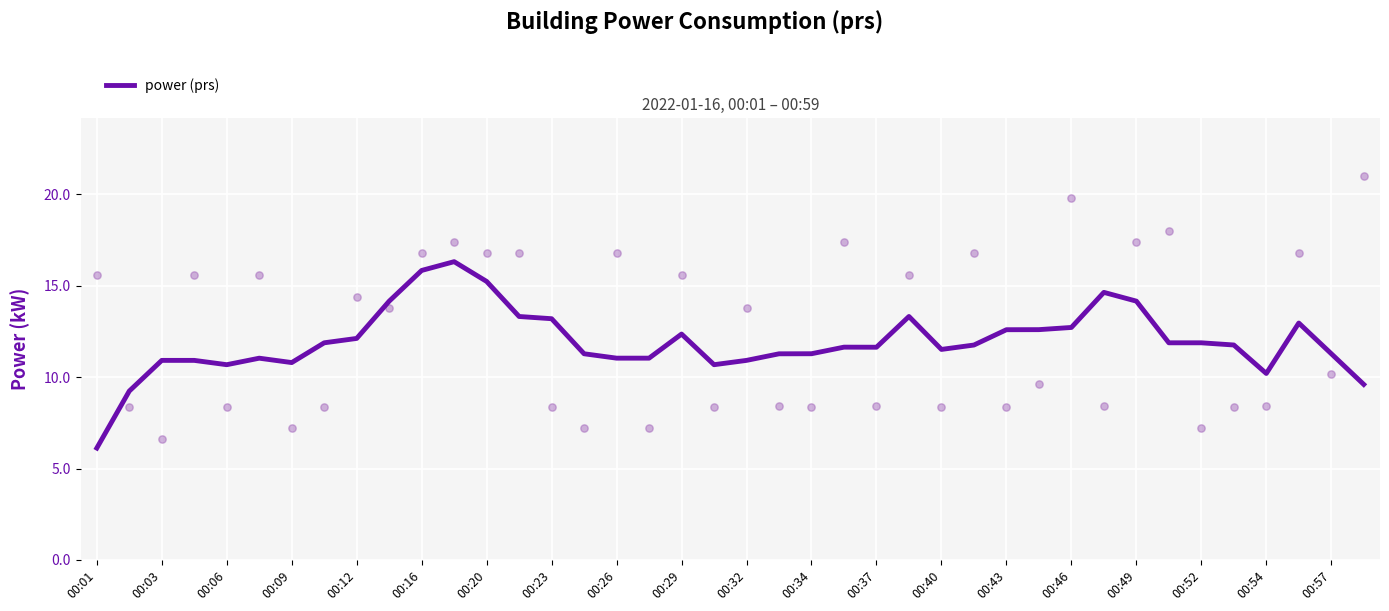

What is the minimum value for power (prs)?

6.1